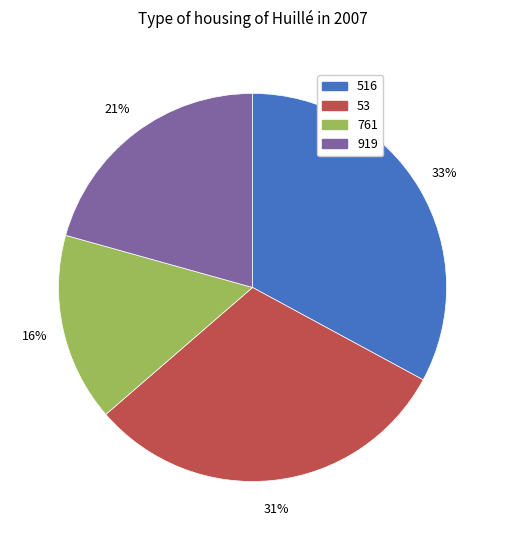

True or false: 919 accounts for 15% of the total.

False